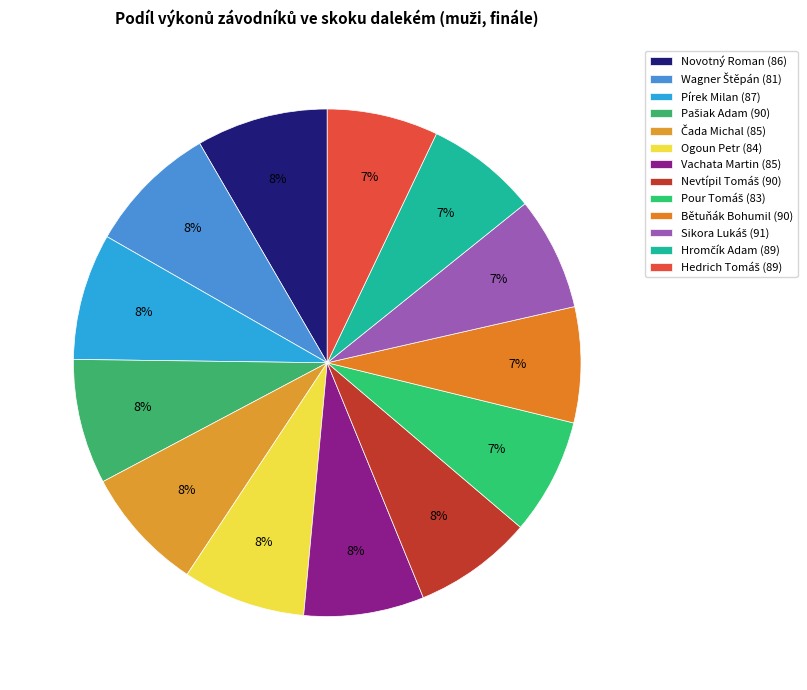

True or false: Wagner Štěpán (81) accounts for 8% of the total.

True